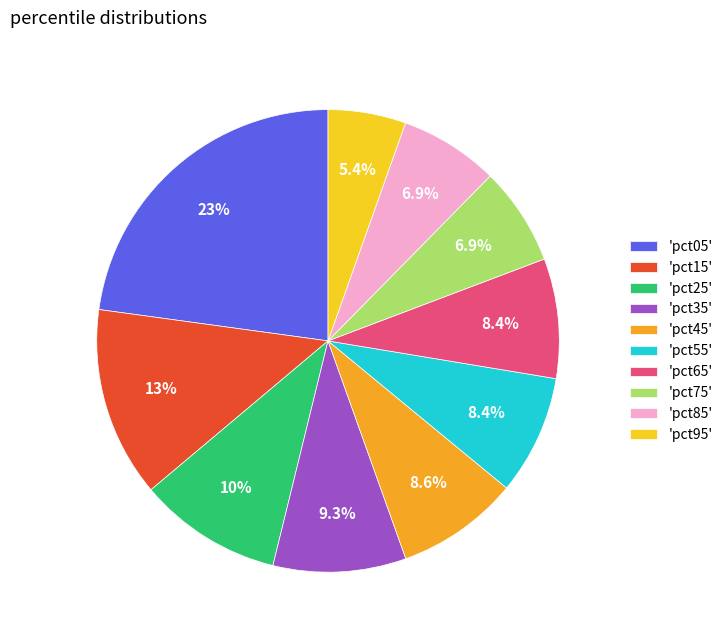

Which has a higher value, 'pct55' or 'pct35'?

'pct35'